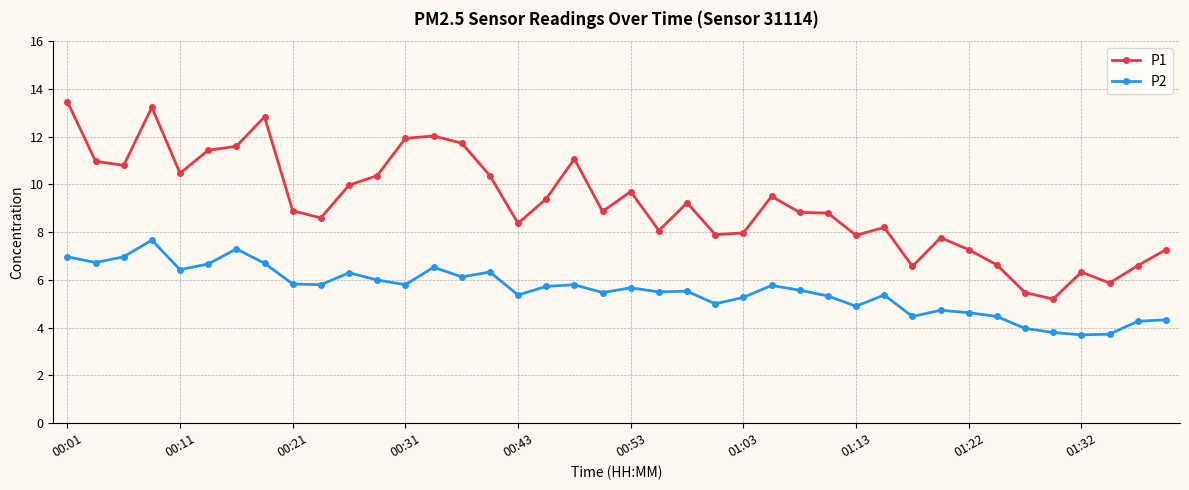

What is the minimum value shown in the chart?

3.7